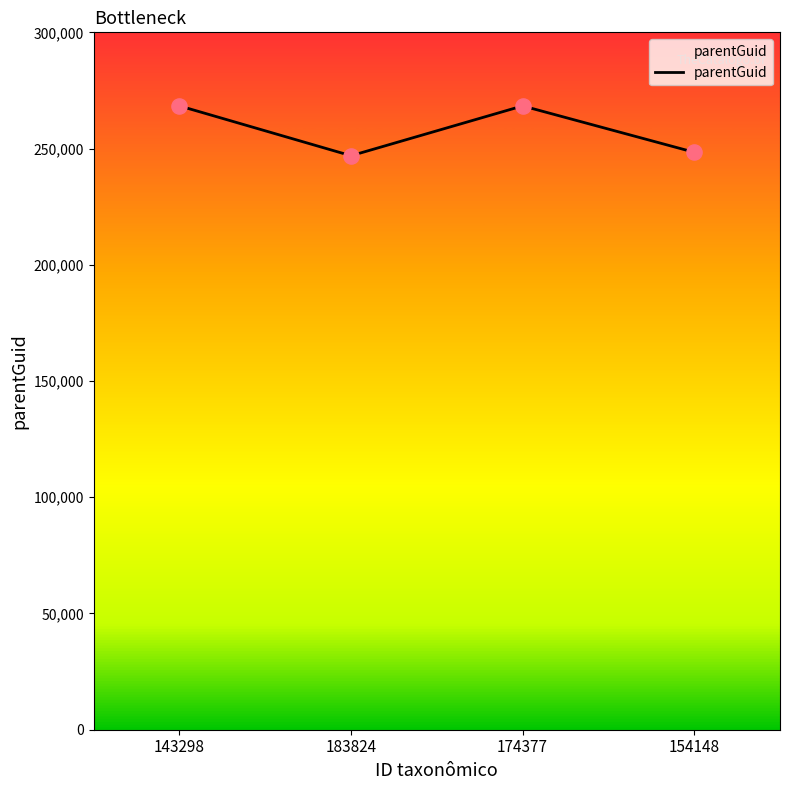

Approximately how many times larger is the value at 183824 compared to 174377?

0.9